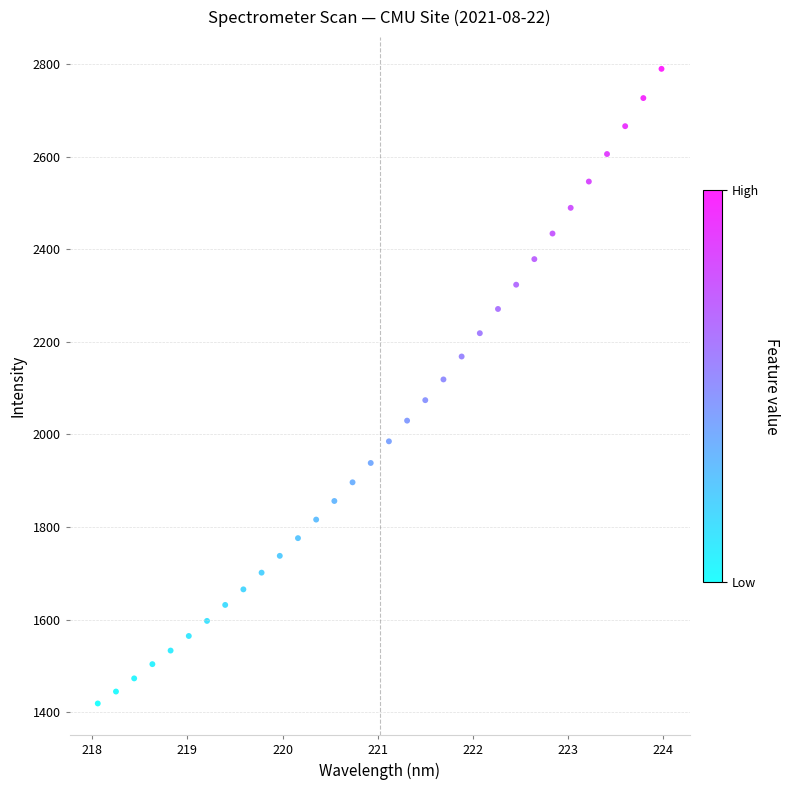

What is the range of Y values (max minus min)?

1370.3